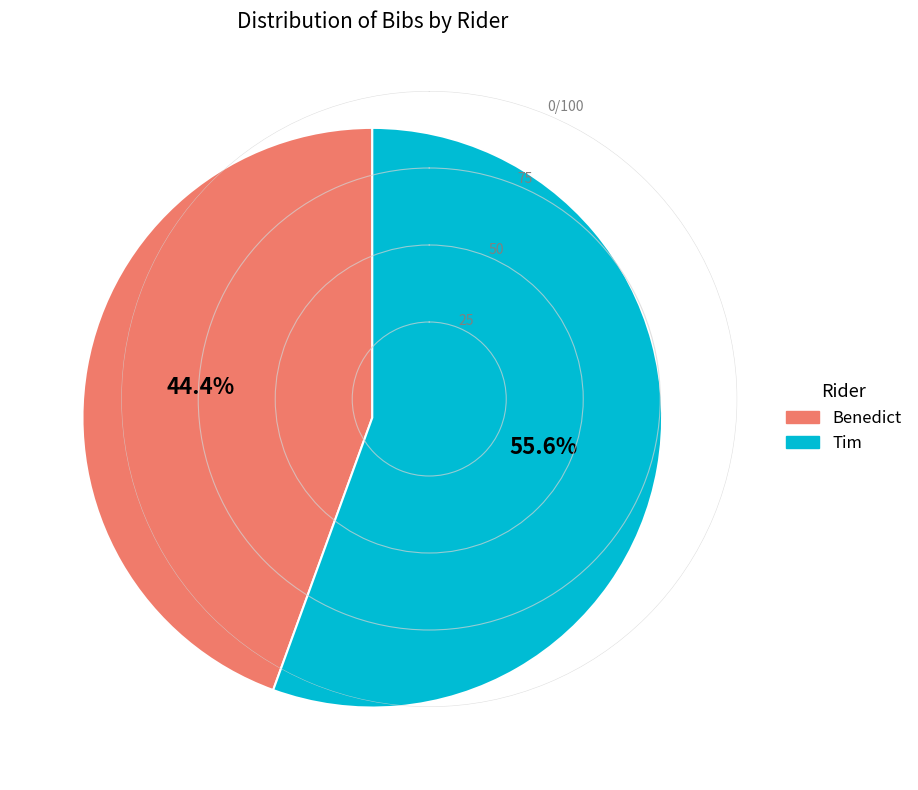

Combined, what portion of the pie is Tim and Benedict?

100.0%